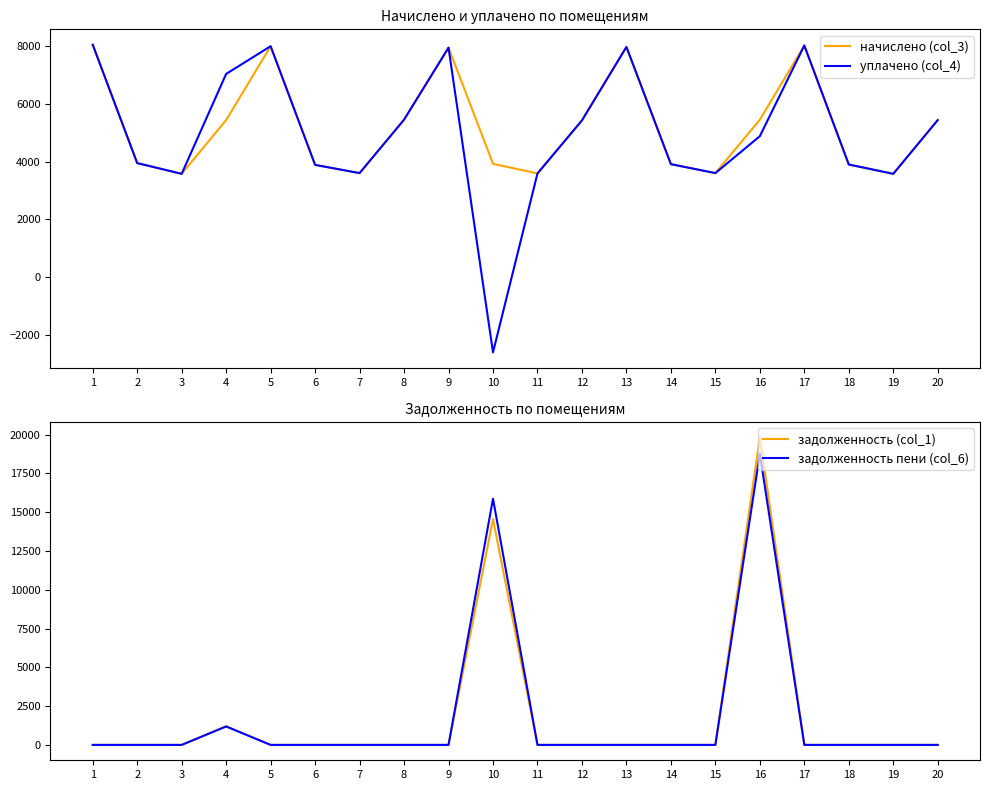

Reading right to left, extract all data points from this chart.

начислено (col_3): 5440.0	3577.0	3899.9	8023.3	5452.4	3601.8	3912.3	7973.6	5427.5	3589.4	3924.7	7948.8	5452.4	3601.8	3887.5	7998.5	5440.0	3577.0	3949.6	8050.7
уплачено (col_4): 5440.0	3577.0	3899.9	8023.3	4881.3	3601.8	3912.3	7973.6	5427.5	3589.4	-2610.2	7948.8	5452.4	3601.8	3887.5	7998.5	7038.8	3577.0	3949.6	8050.7
задолженность (col_1): 0.0	0.0	0.0	0.0	19828.0	0.0	0.0	0.0	0.0	0.0	14555.0	0.0	0.0	0.0	0.0	0.0	1208.9	0.0	0.0	0.0
задолженность пени (col_6): 0.0	0.0	0.0	0.0	18766.2	0.0	0.0	0.0	0.0	0.0	15863.2	0.0	0.0	0.0	0.0	0.0	1186.0	0.0	0.0	0.0